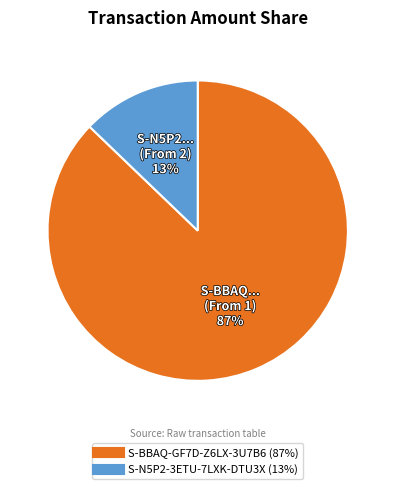

Which slice is the smallest?

S-N5P2-3ETU-7LXK-DTU3X